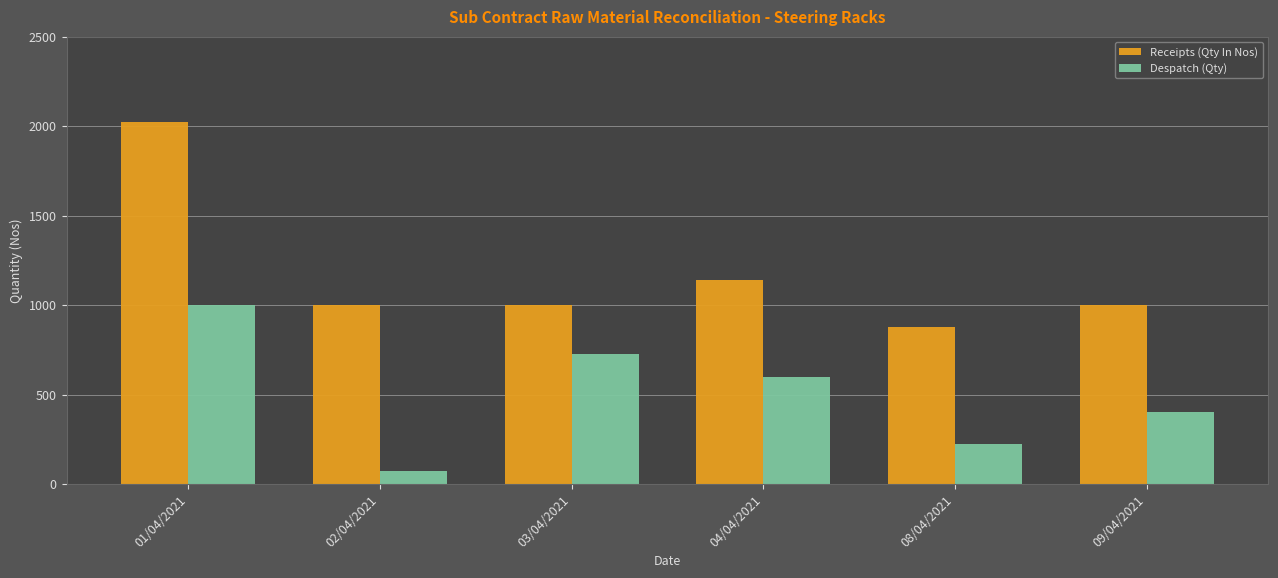

Reading left to right, extract all data points from this chart.

Receipts (Qty In Nos): 2024	1000	1000	1140	880	1000
Despatch (Qty): 1000	74	726	600	224	400